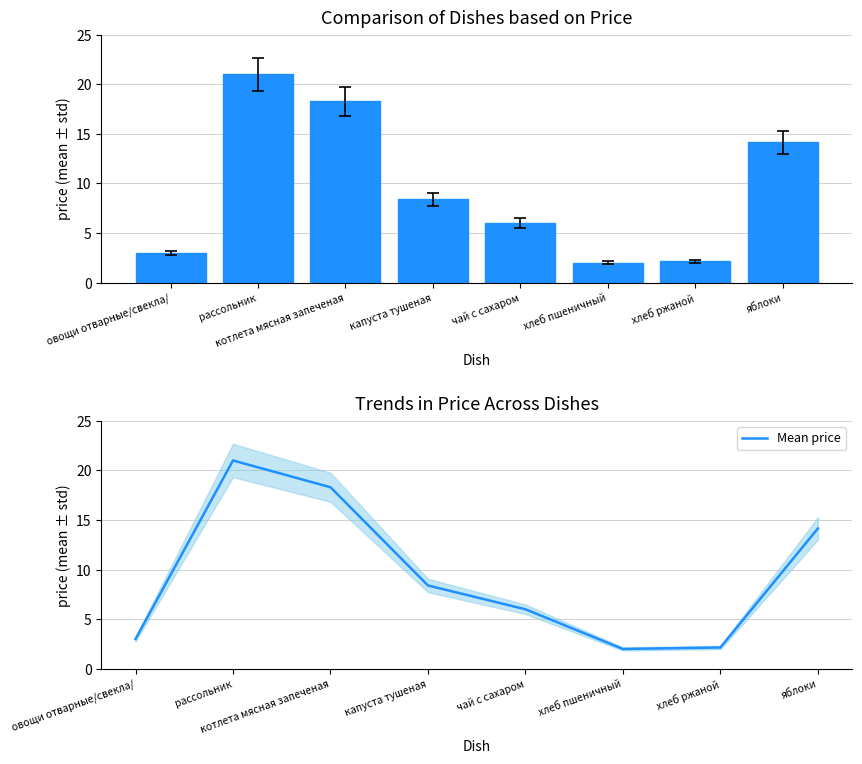

The value of Цена at яблоки is 4.4. True or false?

False